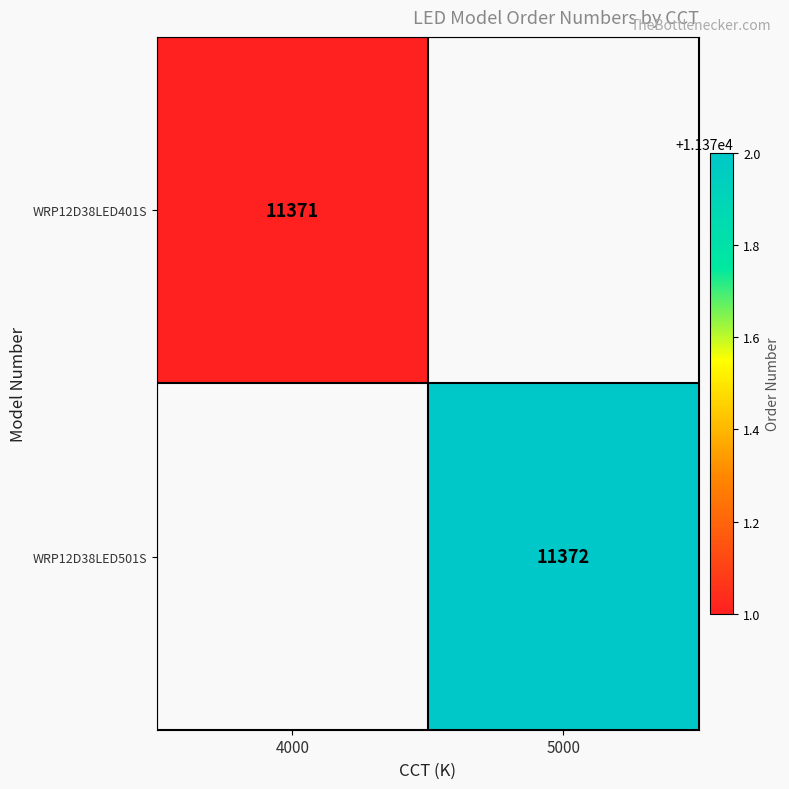

True or false: WRP12D38LED501S has a value of 18795 at 5000.

False